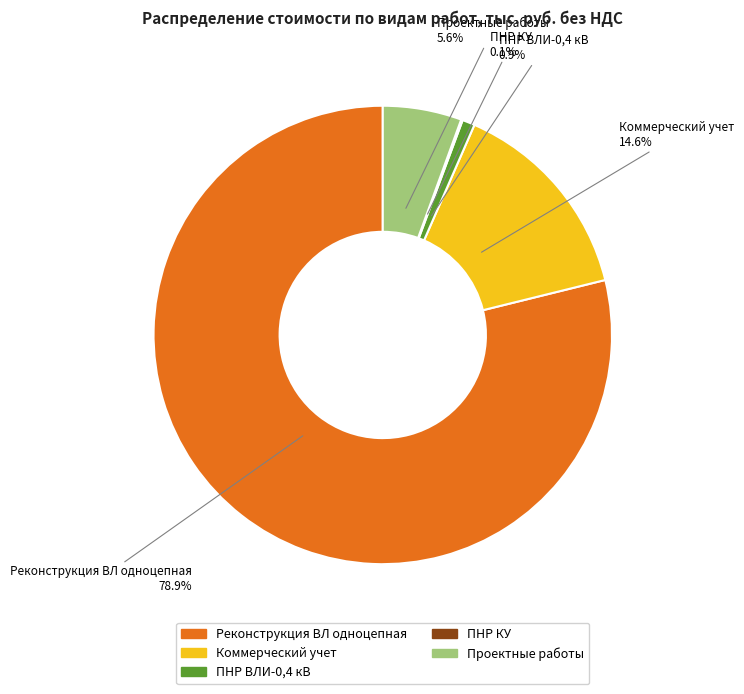

Combined, what portion of the pie is ПНР ВЛИ-0,4 кВ and Коммерческий учет?

15.5%